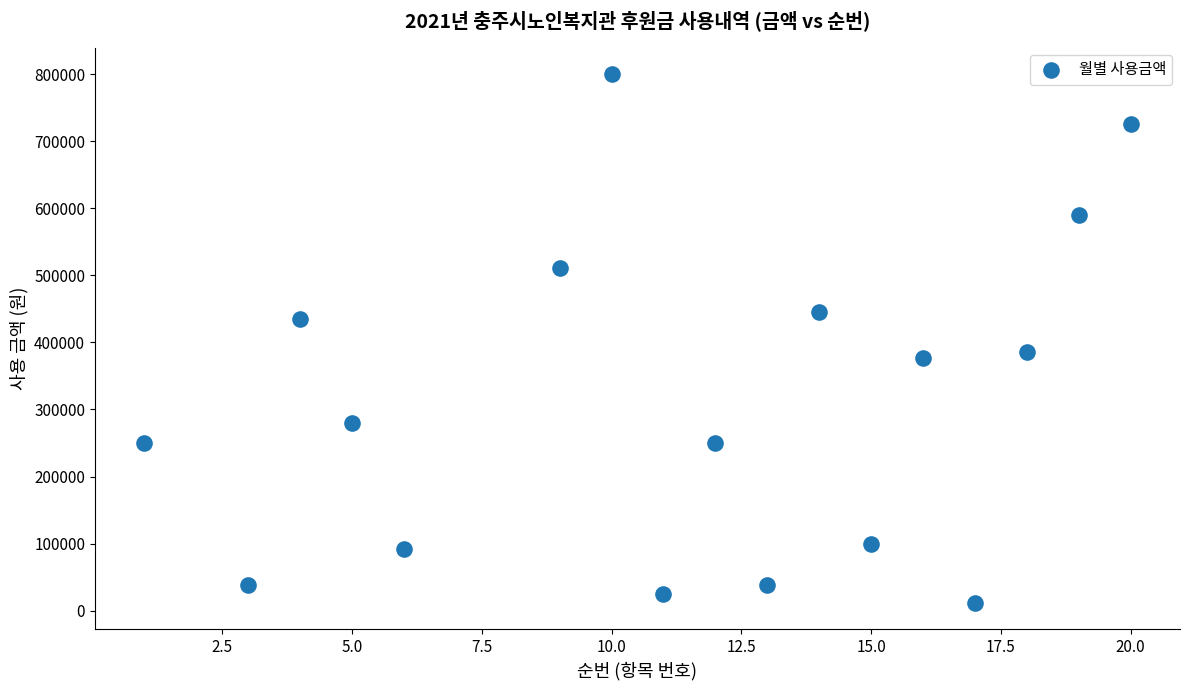

What is the range of Y values (max minus min)?

788000